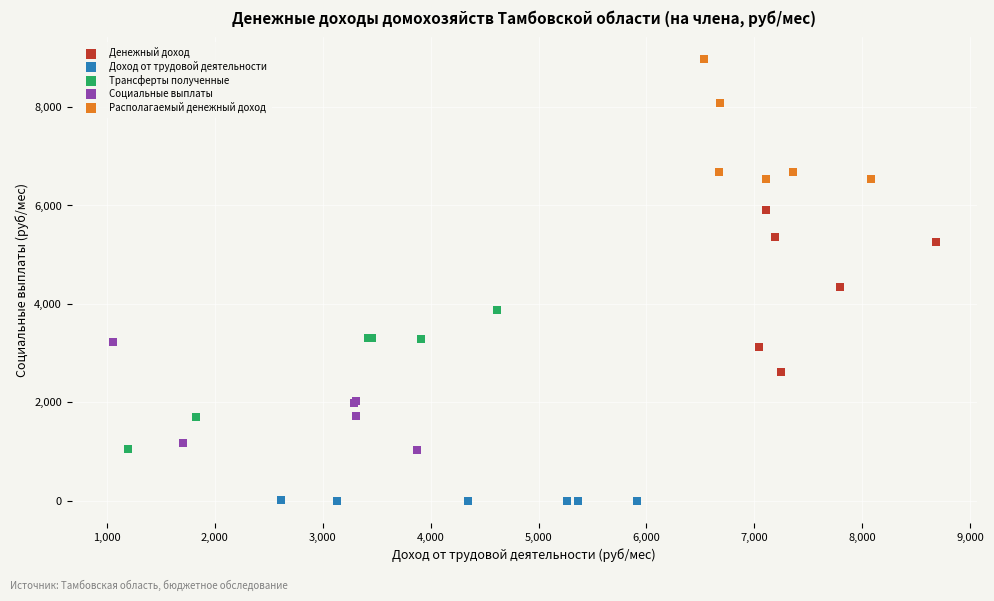

Which series reaches the minimum Y coordinate?

Доход от трудовой деятельности